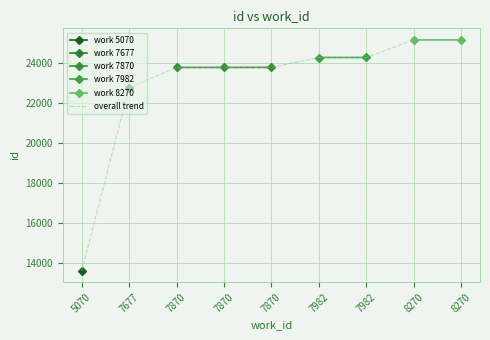

At which category does the chart reach its peak across all series?

8270